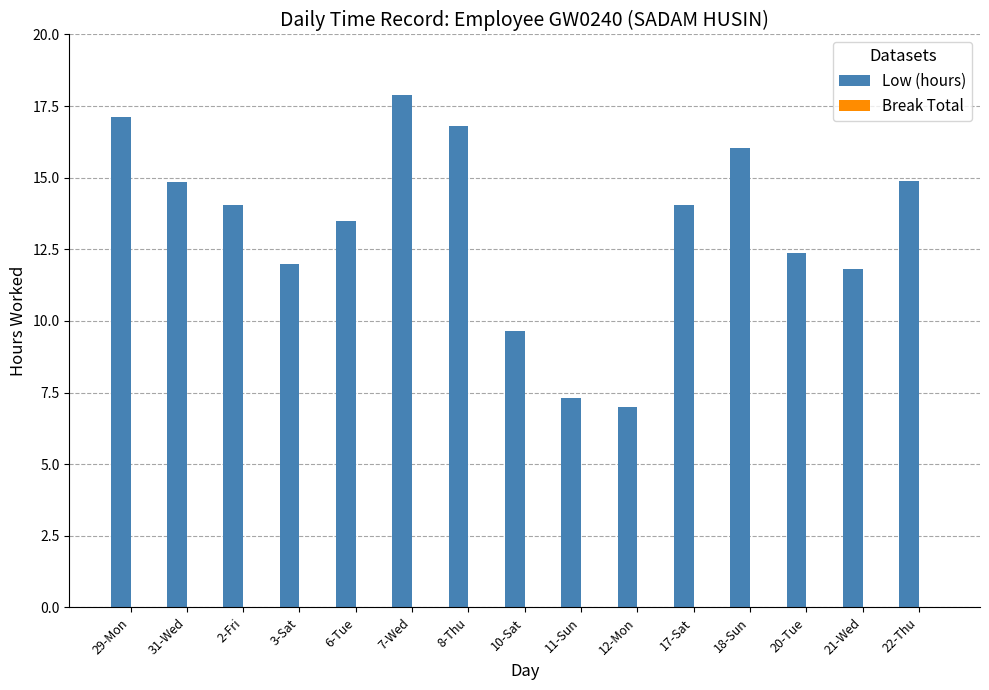

What position from the right is 31-Wed?

14